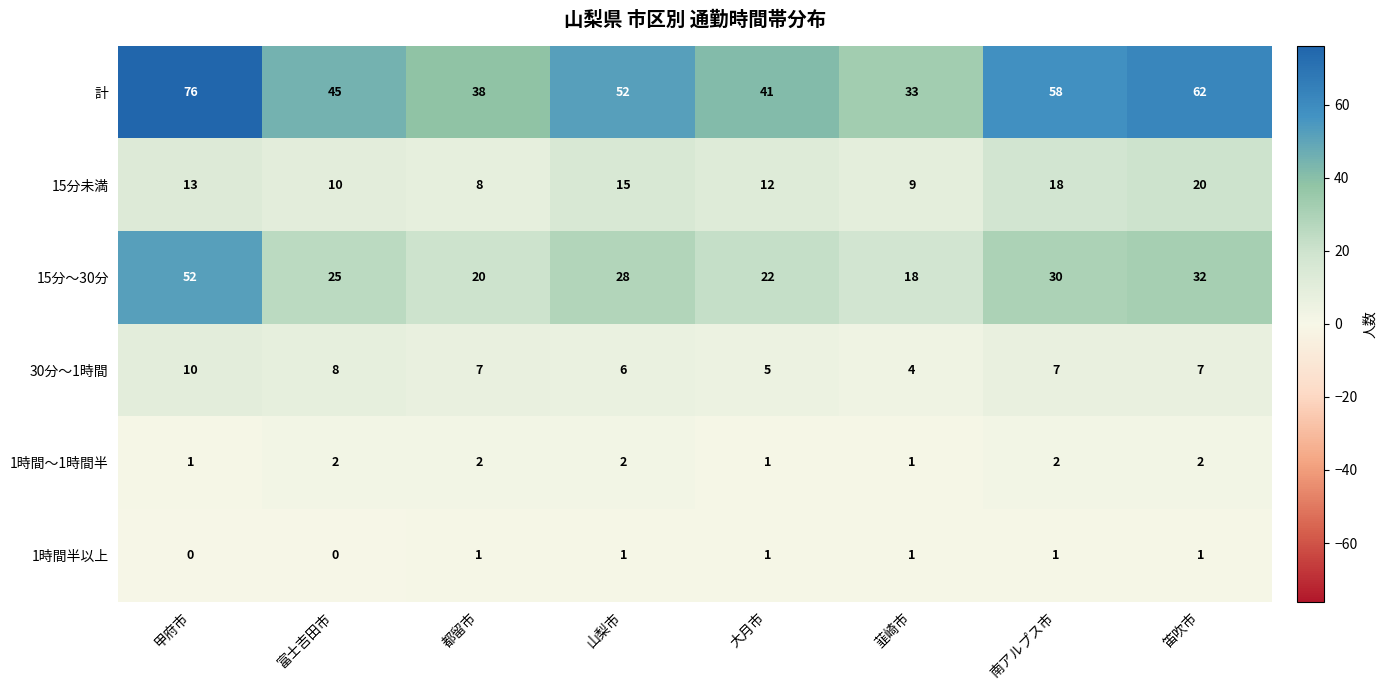

What is the spread (max minus min) of values at 甲府市?

76